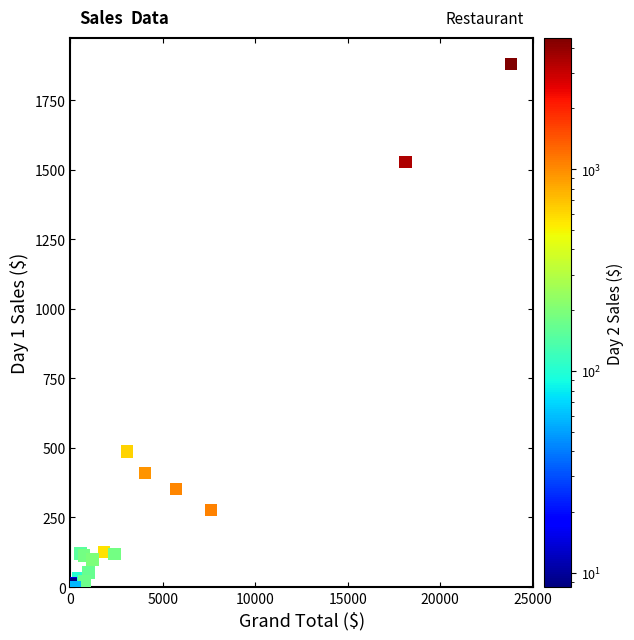

What Y value in the scatter plot is closest to 939?

487.1